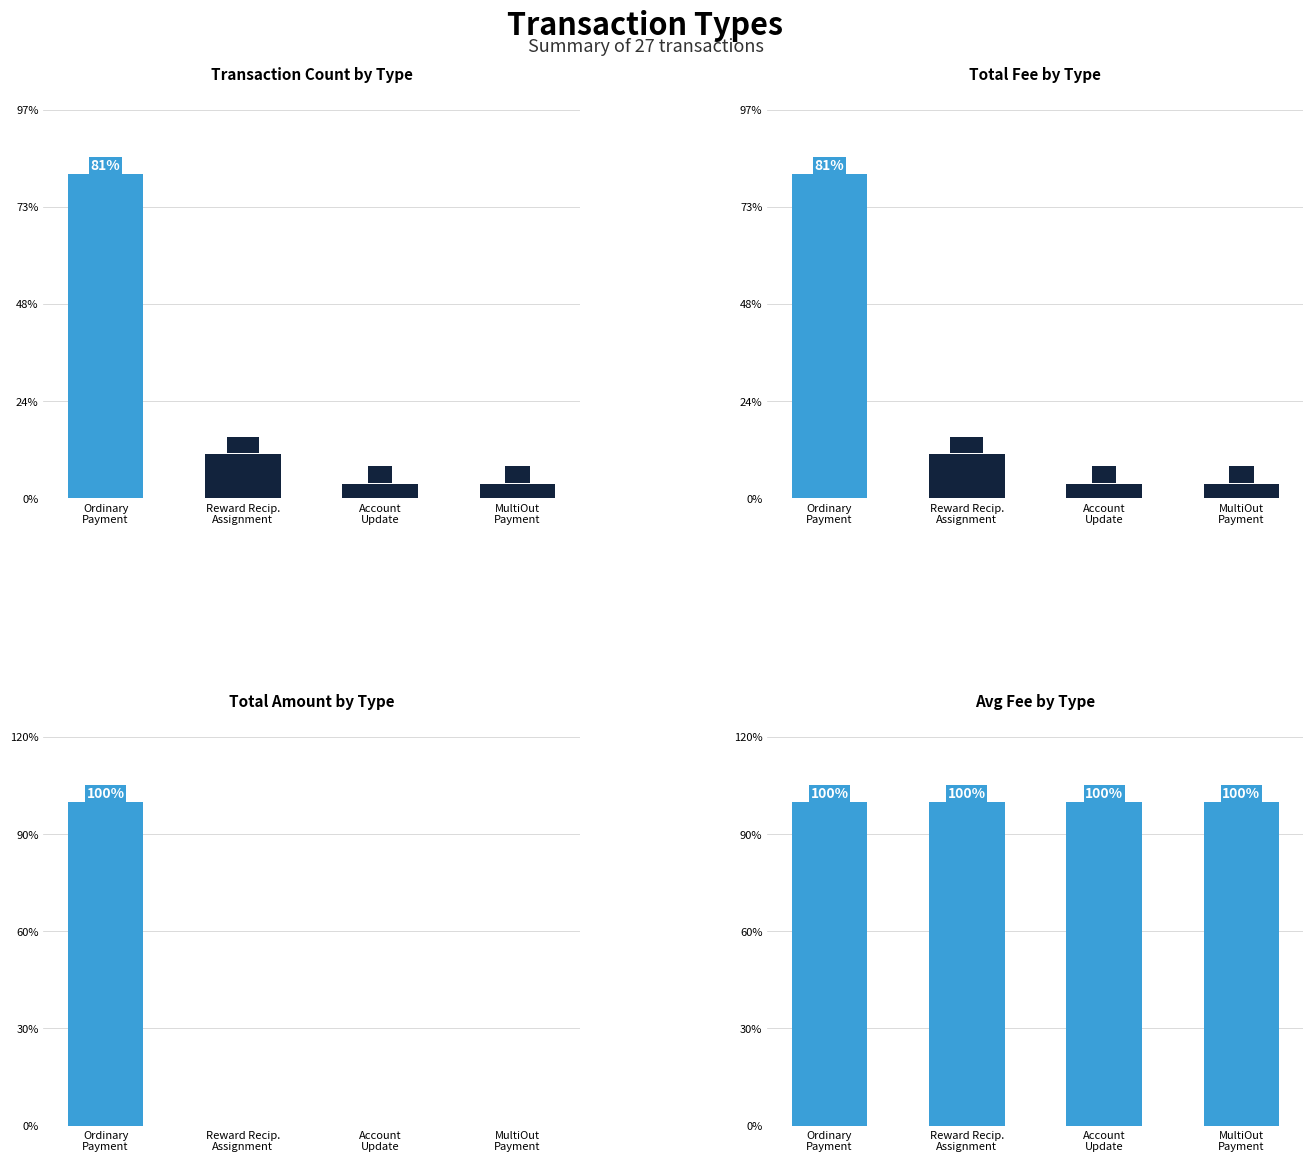

The value of Avg Fee by Type at MultiOut
Payment is 178.1. True or false?

False